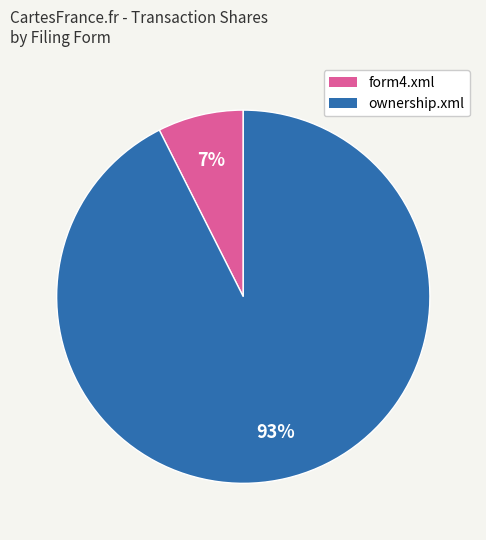

Which slice is the largest?

ownership.xml